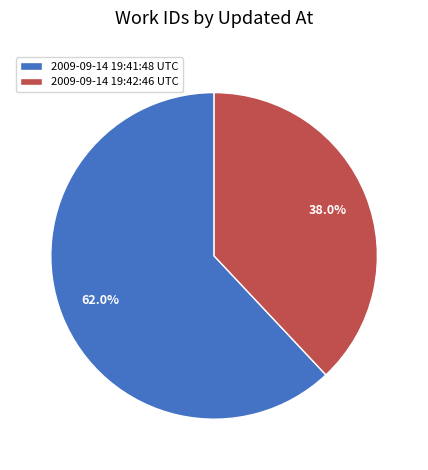

What percentage is the 2009-09-14 19:42:46 UTC slice, to the nearest percent?

38%